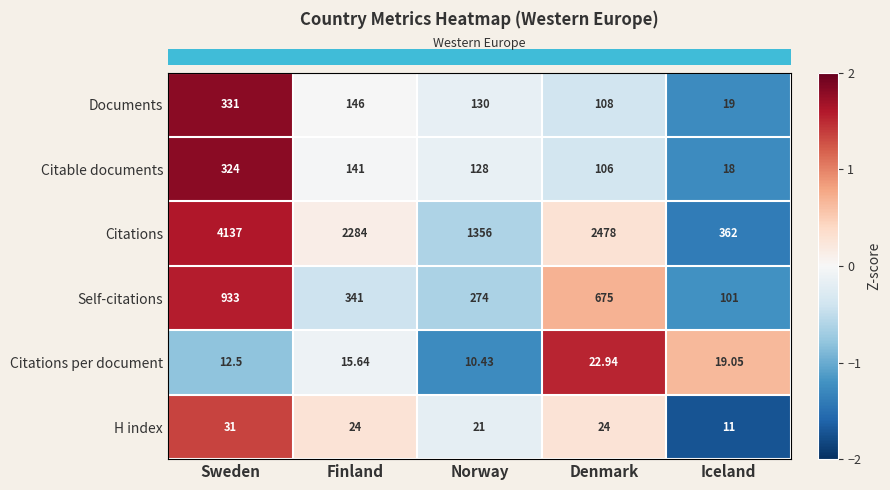

Which category has the highest value in the Self-citations series?

Sweden